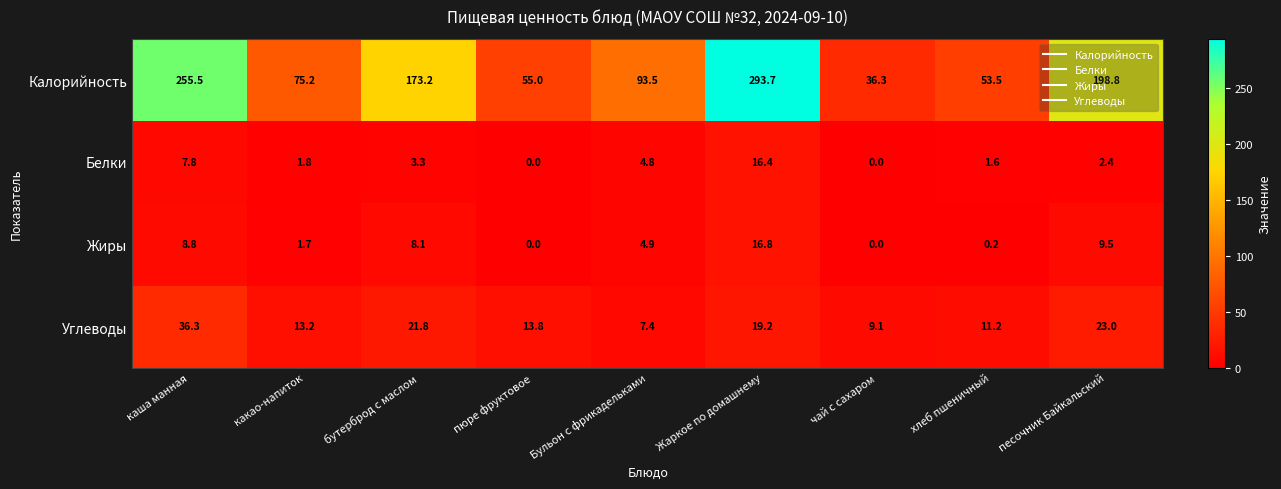

How many categories are shown in the chart?

9